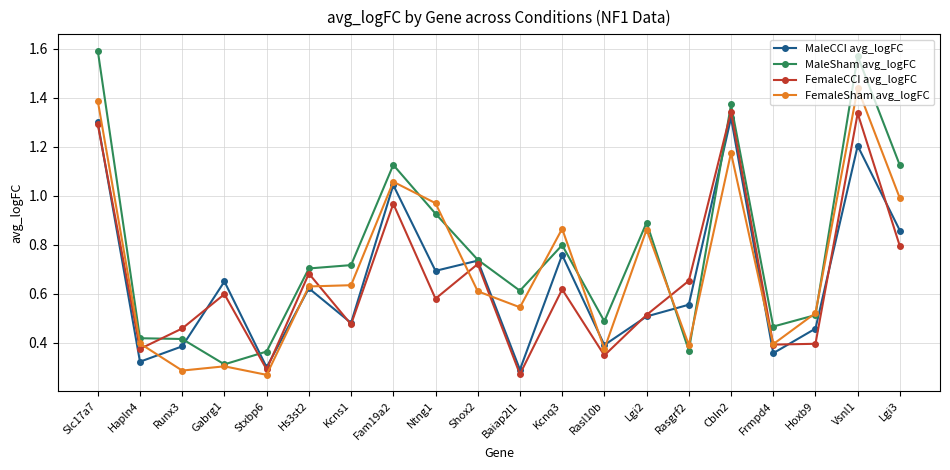

Which series has the largest range (max minus min)?

MaleSham avg_logFC